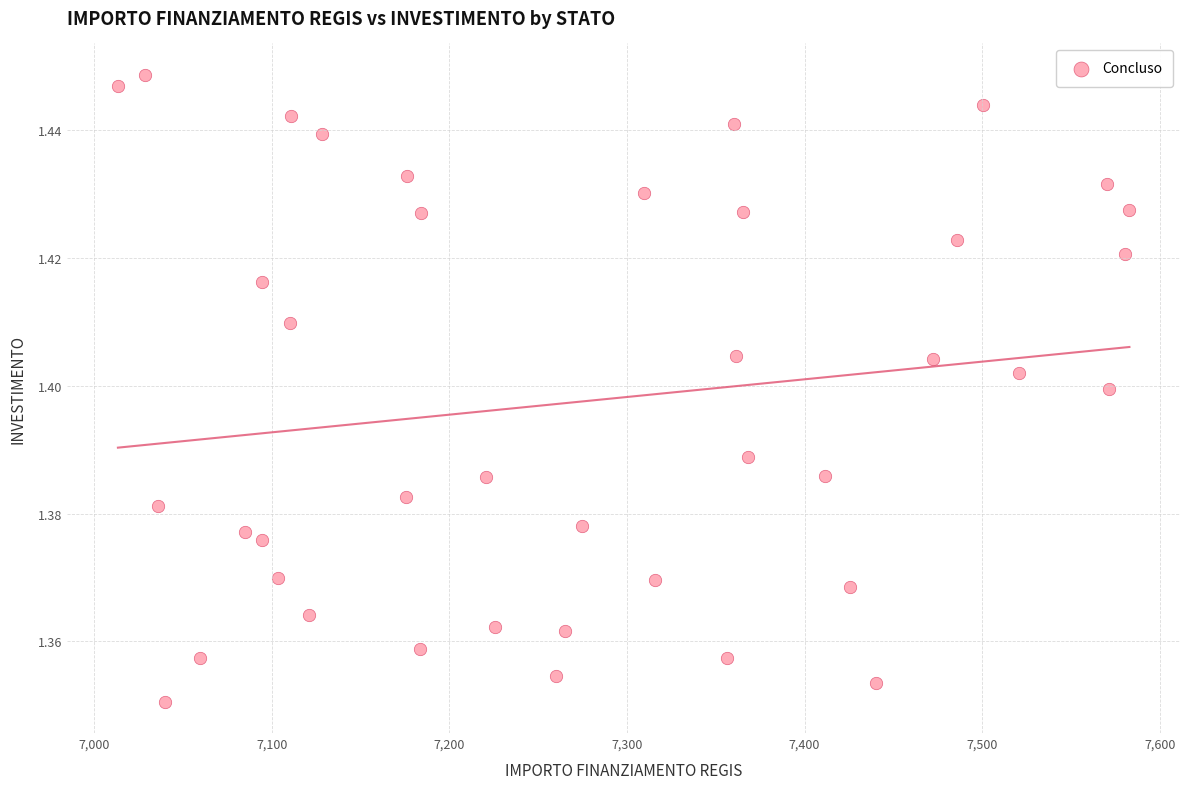

What is the range of X values (max minus min)?

569.6